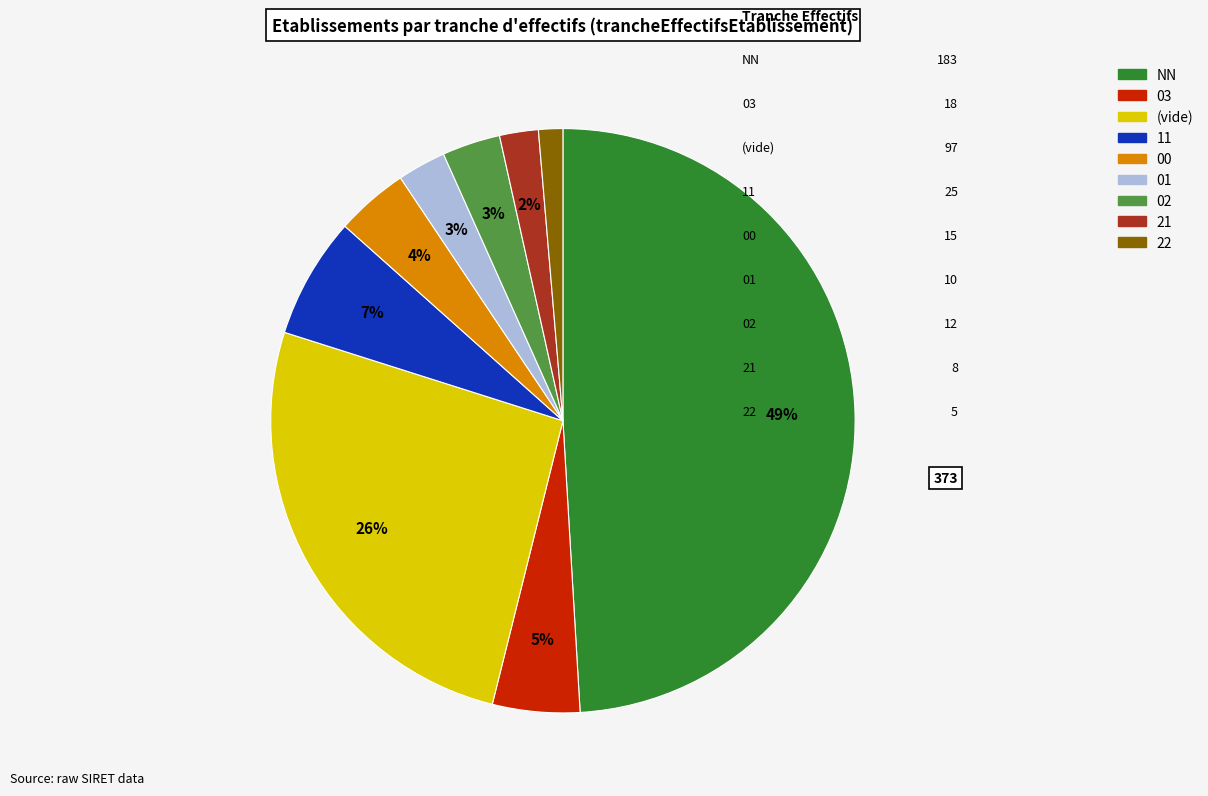

To the nearest percent, what is the average slice percentage?

11%